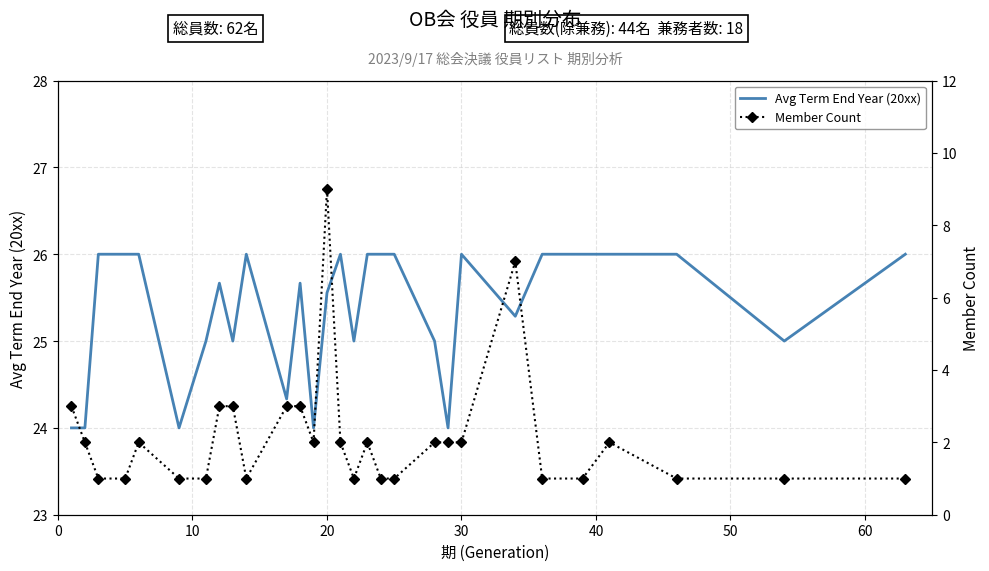

What is the greatest value displayed?

26.0